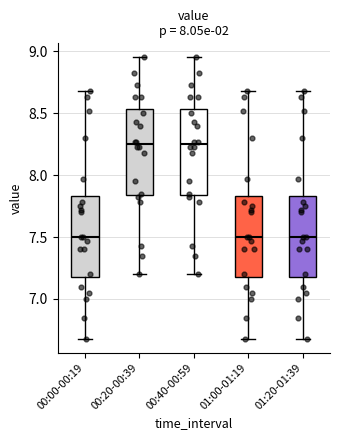

Reading left to right, read every box against the y-axis: the position of its median line, the range the box covers, and the ends of its whiskers. The values are not printed on the chart, so give them approximately, as read against the axis.

00:00-00:19: median 7.50, box 7.20 to 7.85, whiskers 6.70 to 8.70
00:20-00:39: median 8.25, box 7.85 to 8.55, whiskers 7.20 to 8.95
00:40-00:59: median 8.25, box 7.85 to 8.55, whiskers 7.20 to 8.95
01:00-01:19: median 7.50, box 7.20 to 7.85, whiskers 6.70 to 8.70
01:20-01:39: median 7.50, box 7.20 to 7.85, whiskers 6.70 to 8.70